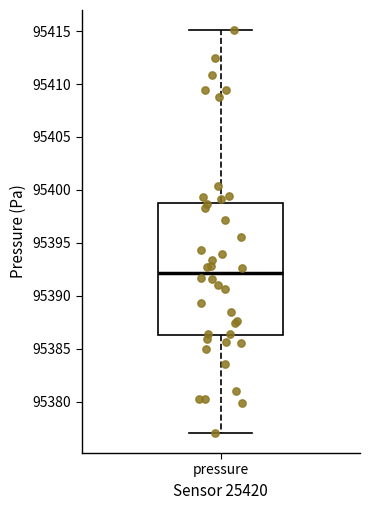

Where is the upper edge of the box for pressure on the y-axis? The values are not printed on the chart, so give them approximately, as read against the axis.

95399.0